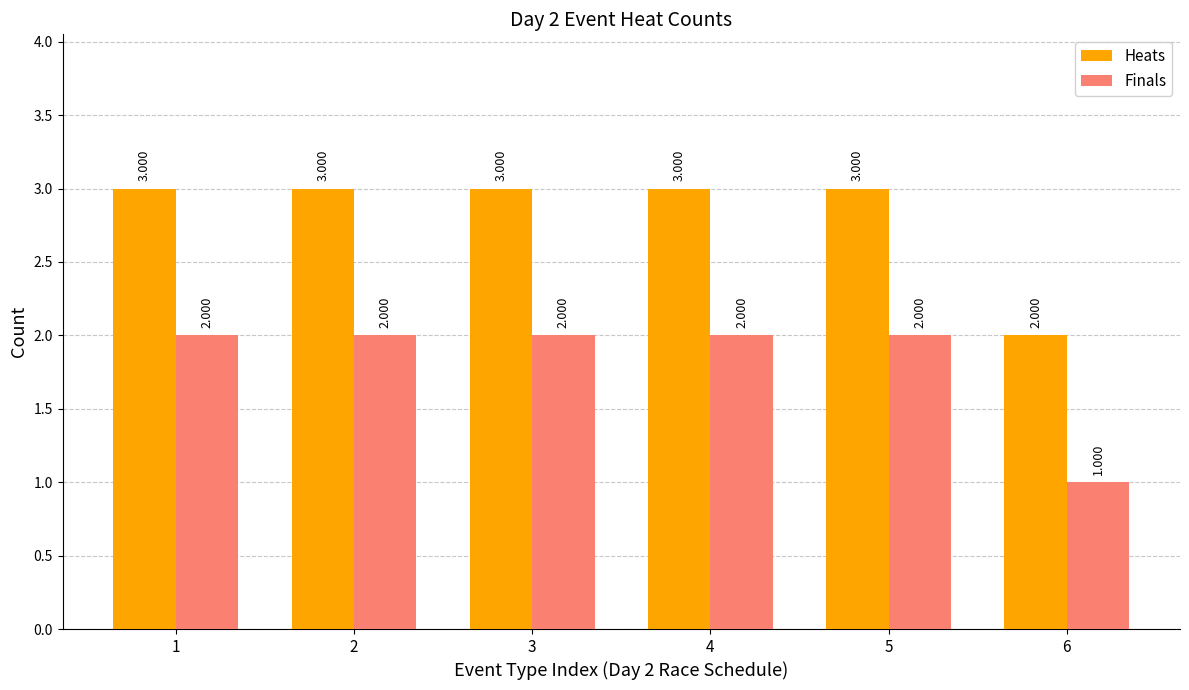

What is the sum of all Finals values?

11